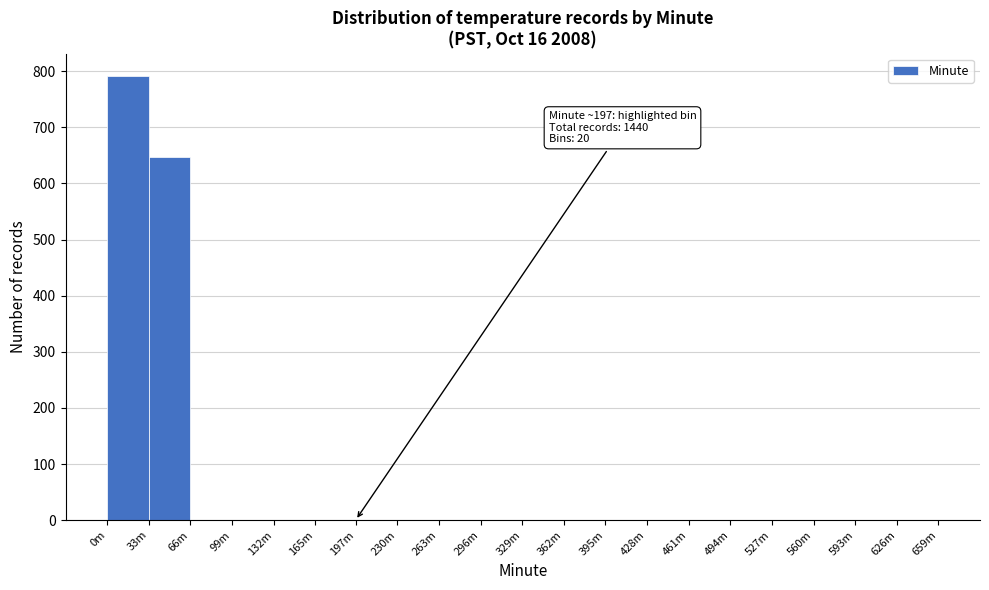

Reading left to right, list all the values displayed in this chart.

0m=792	33m=648	66m=0	99m=0	132m=0	165m=0	197m=0	230m=0	263m=0	296m=0	329m=0	362m=0	395m=0	428m=0	461m=0	494m=0	527m=0	560m=0	593m=0	626m=0